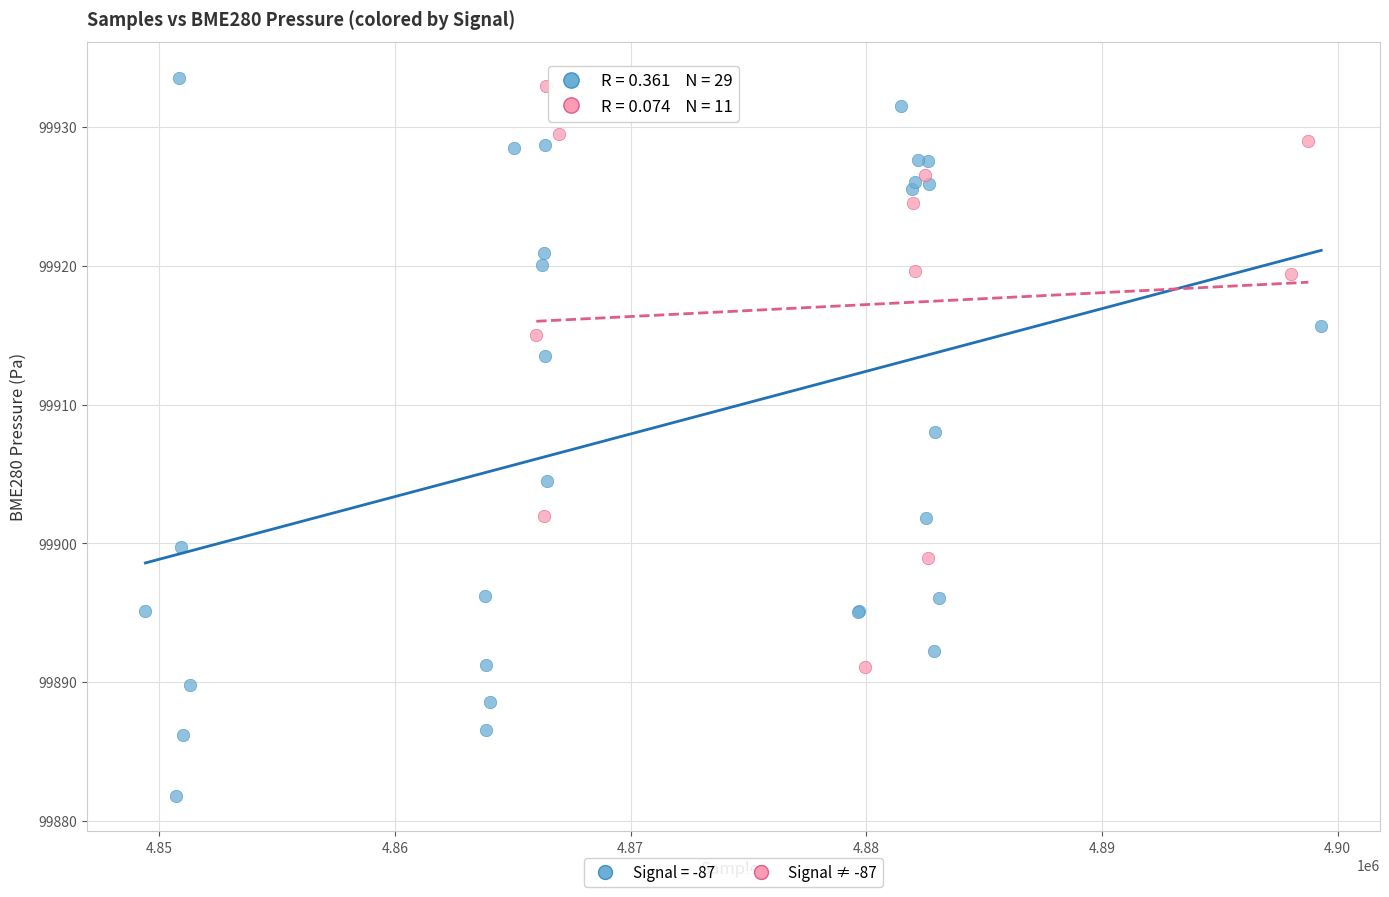

Which series has the widest spread of Y values?

Signal = -87